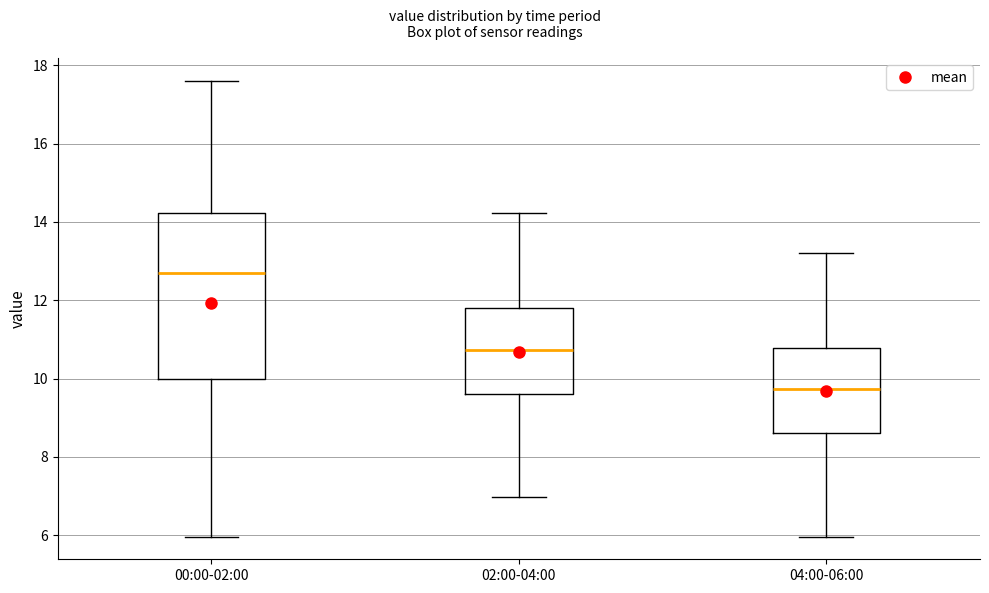

Which box's median line is the lowest?

04:00-06:00